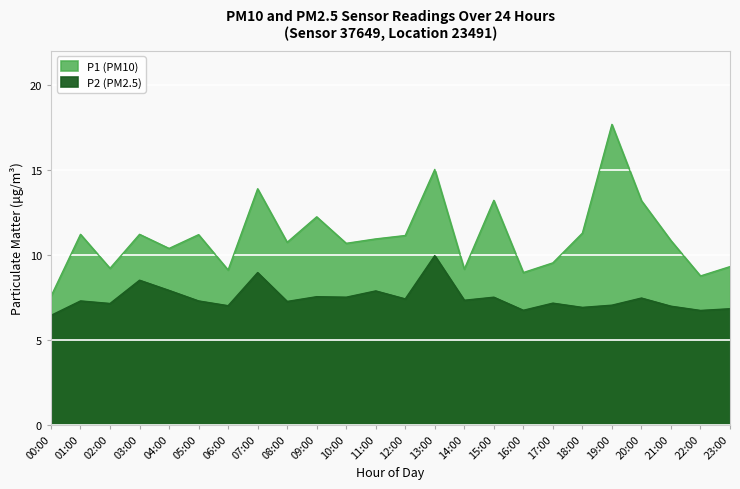

What is the sum of all P2 (PM2.5) values?

178.6